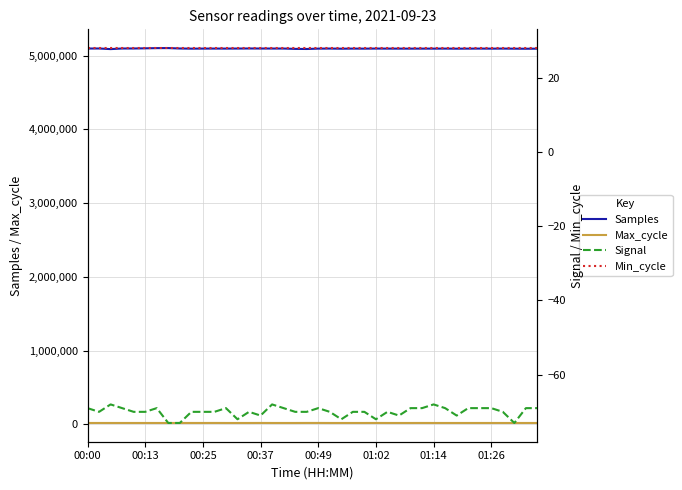

True or false: Max_cycle and Samples cross at least once.

False